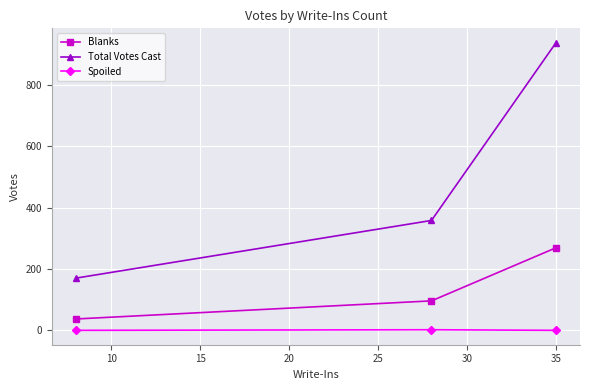

What is the sum of all Blanks values?

402